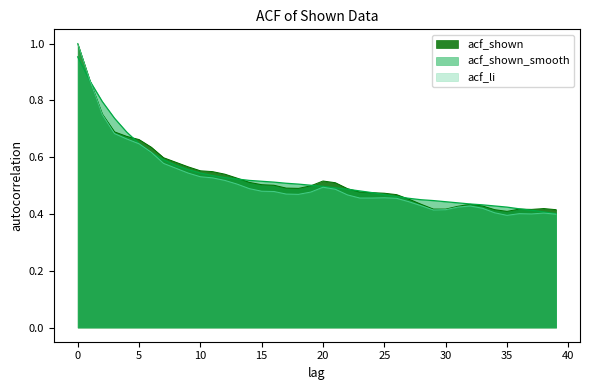

At which category does acf_shown reach its first local valley?

18